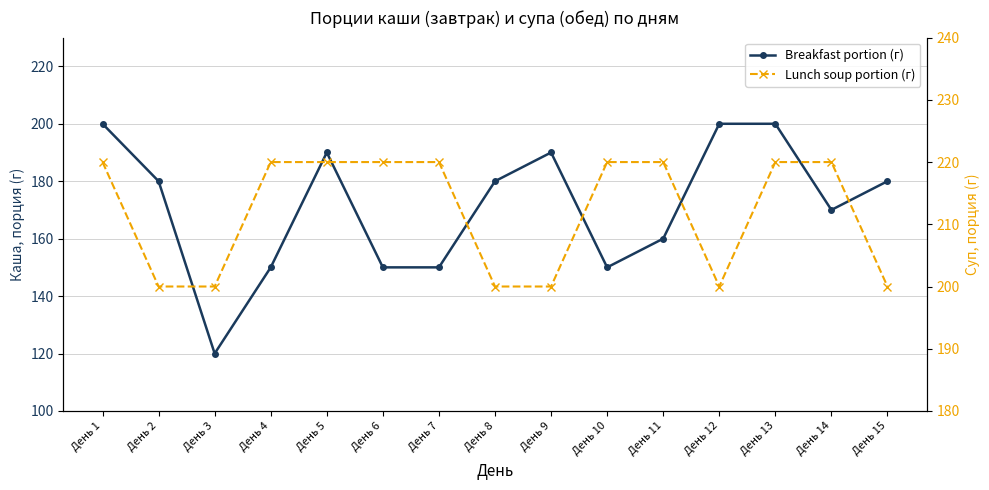

Which series changed the most between День 5 and День 6?

Breakfast portion (г)